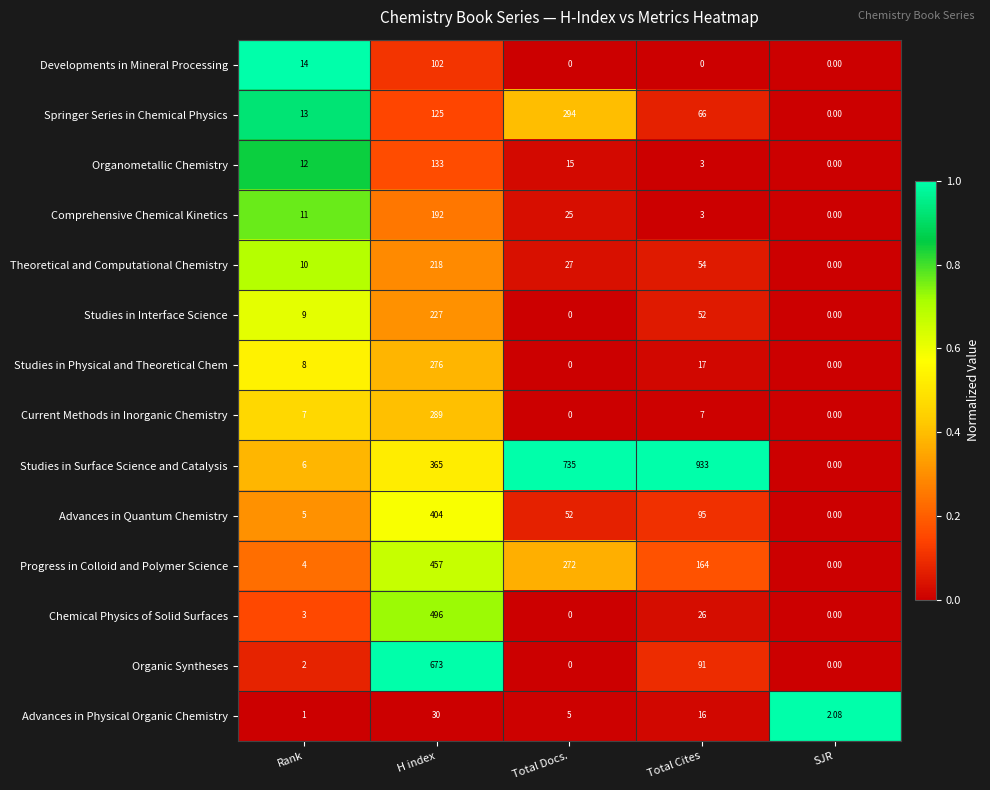

Which series changed the most between Total Docs. and SJR?

Studies in Surface Science and Catalysis